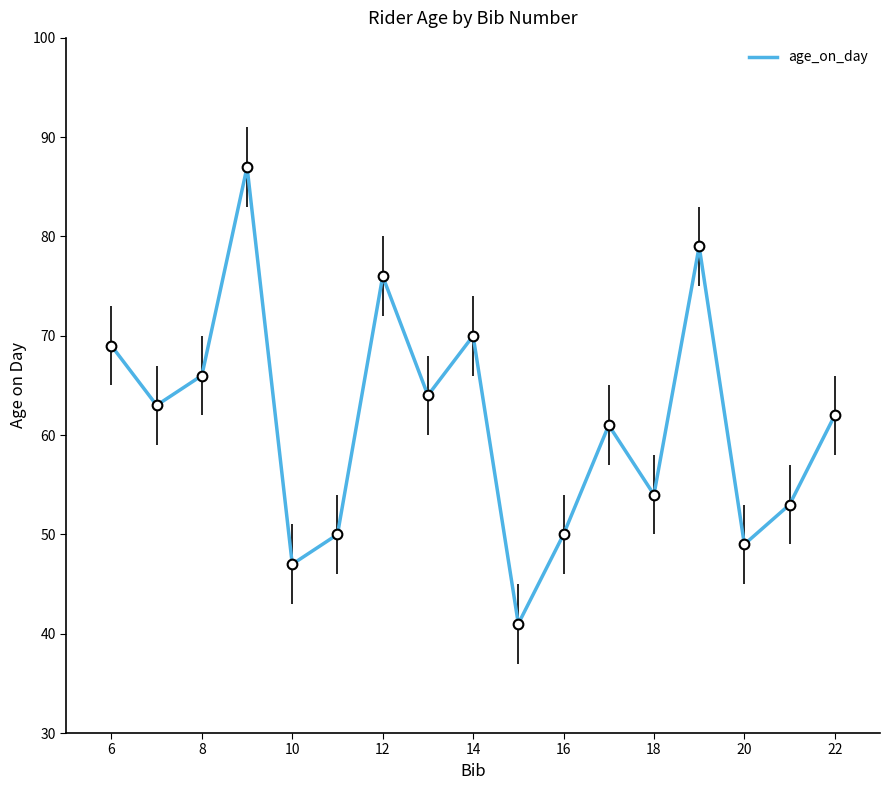

What is the smallest value displayed?

41